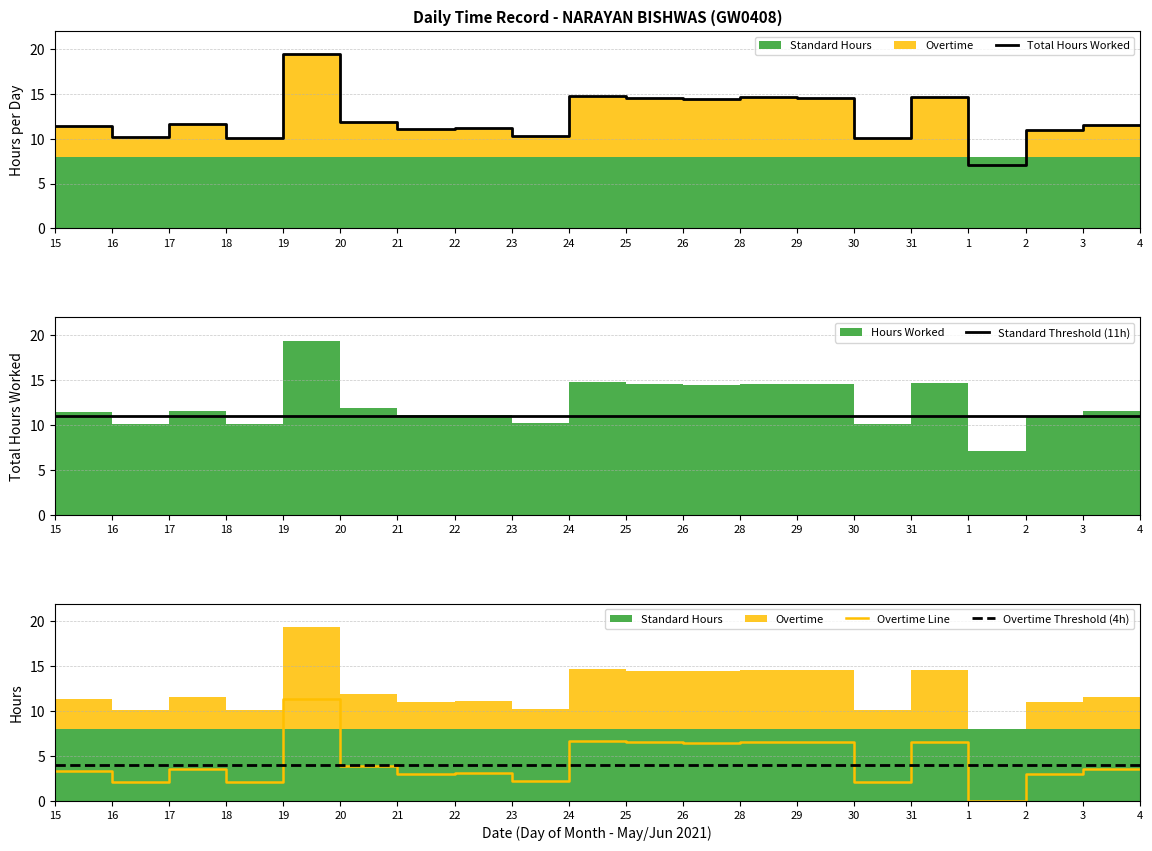

How many lines are shown in the chart?

4